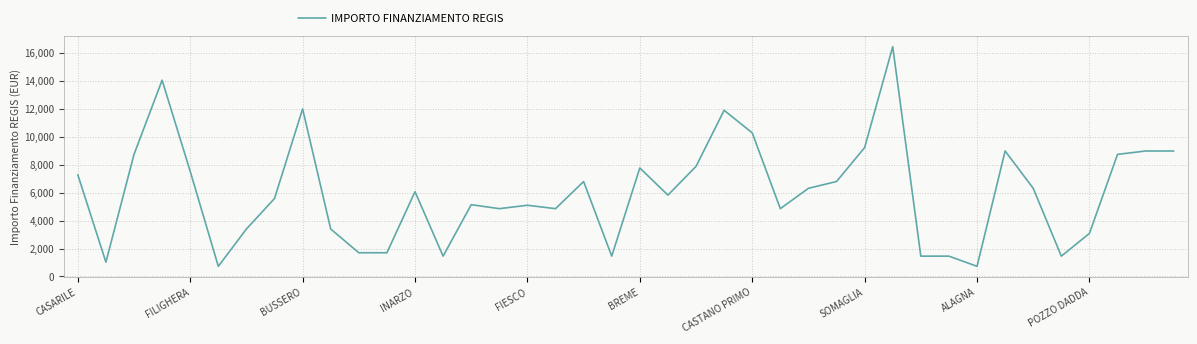

What is the maximum value shown in the chart?

16464